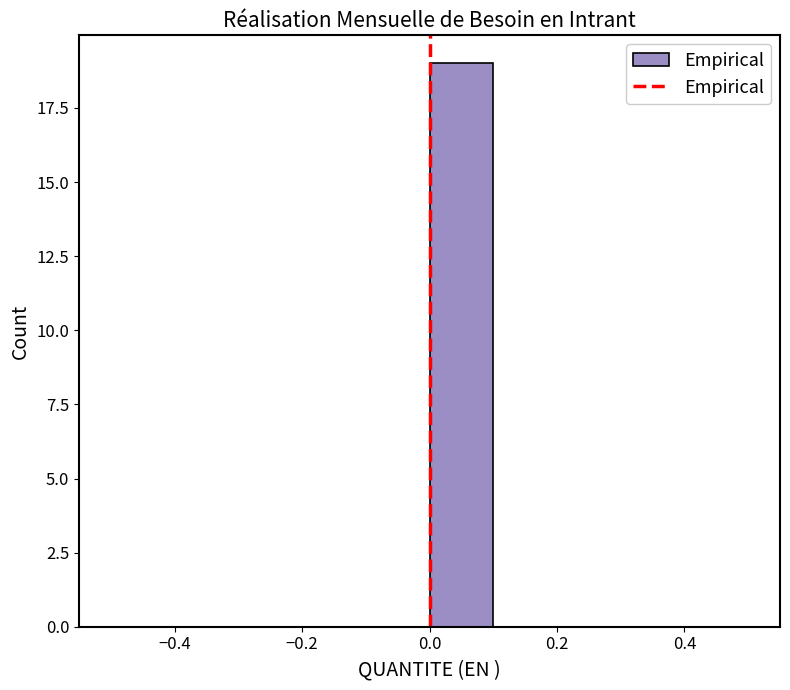

What is the height of the bar covering 0.0 to 0.1 on the x-axis? The values are not printed on the chart, so give them approximately, as read against the axis.

19